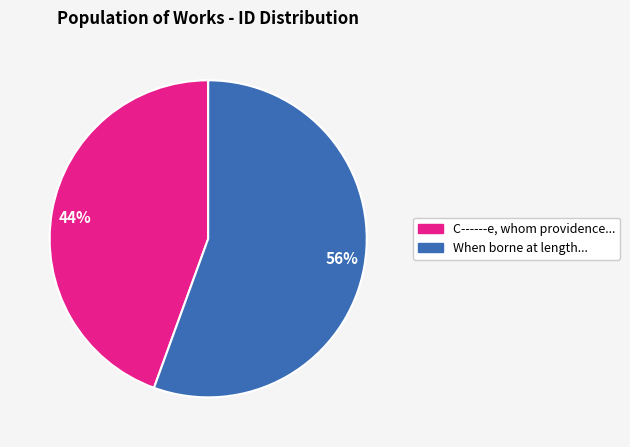

Is there a majority slice in this chart?

Yes